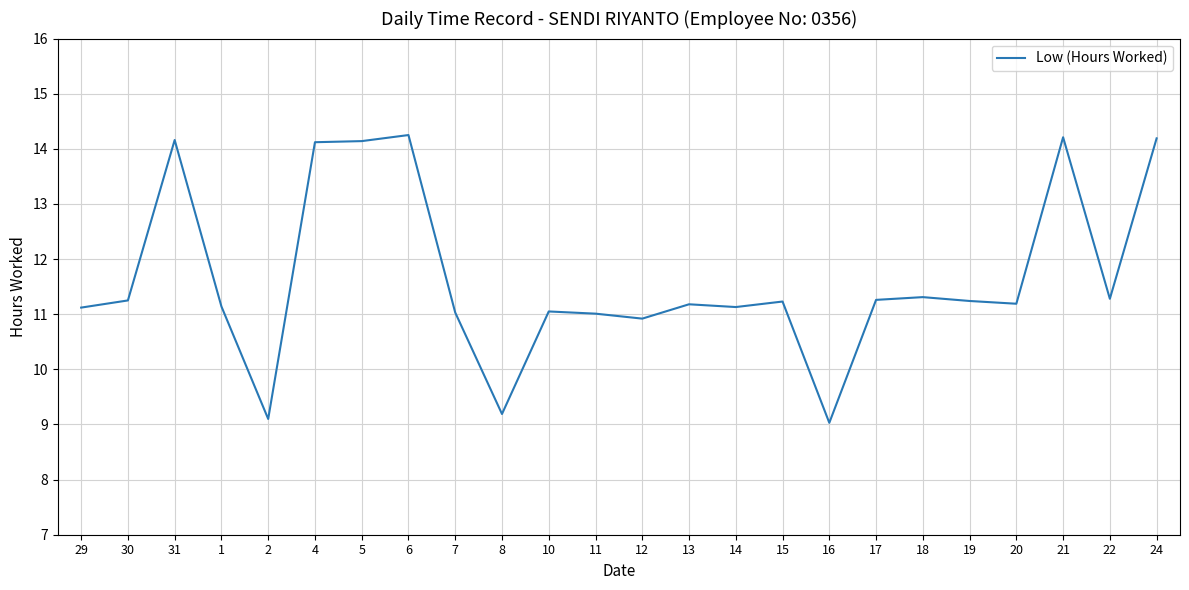

The value at 1 is 11.1. True or false?

True